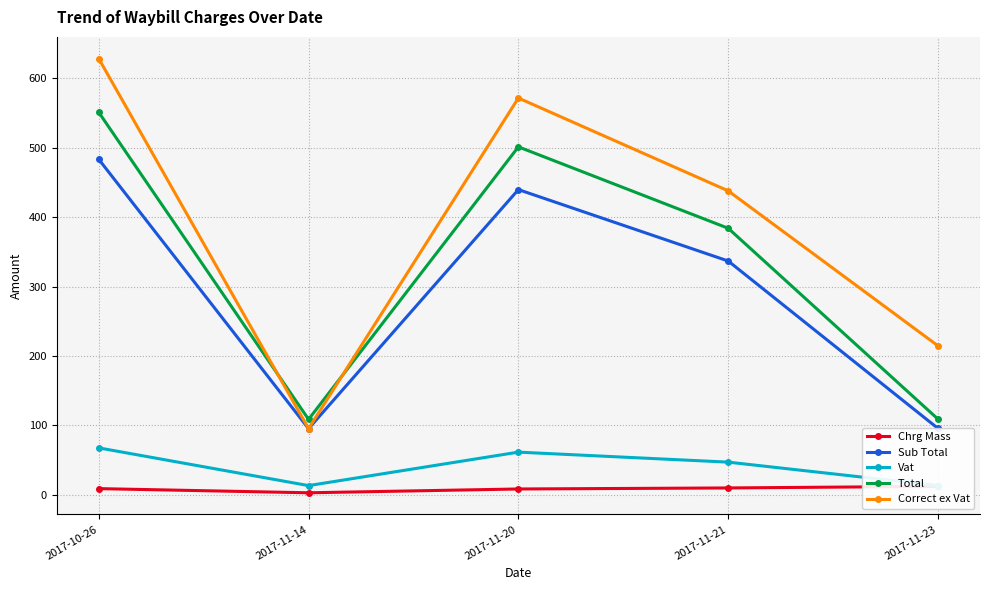

Which series has the widest spread of values?

Correct ex Vat